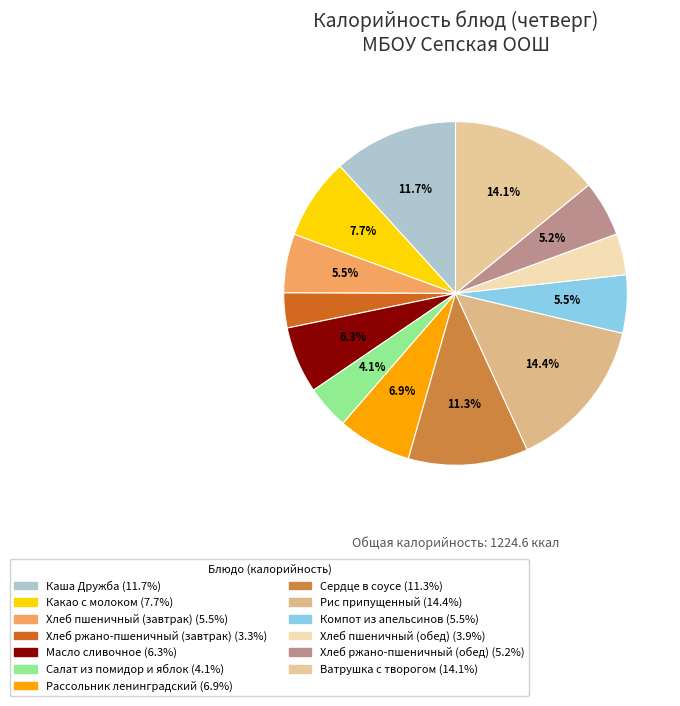

Combined, do Салат из помидор и яблок and Рис припущенный account for over 50%?

No